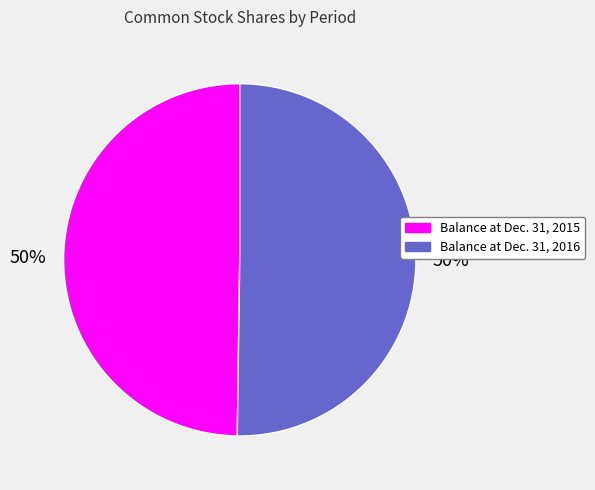

Is it true that Balance at Dec. 31, 2015 is 64% of the pie?

False